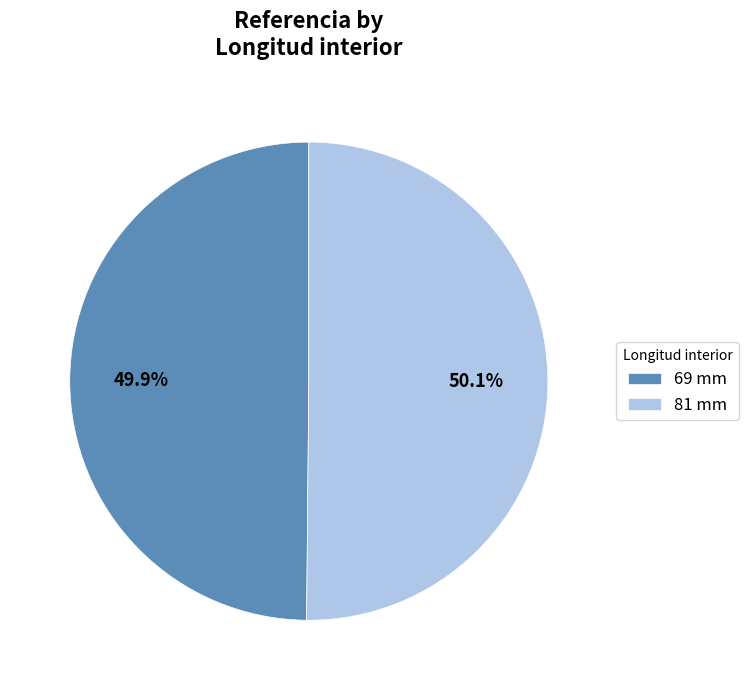

Is there a majority slice in this chart?

Yes